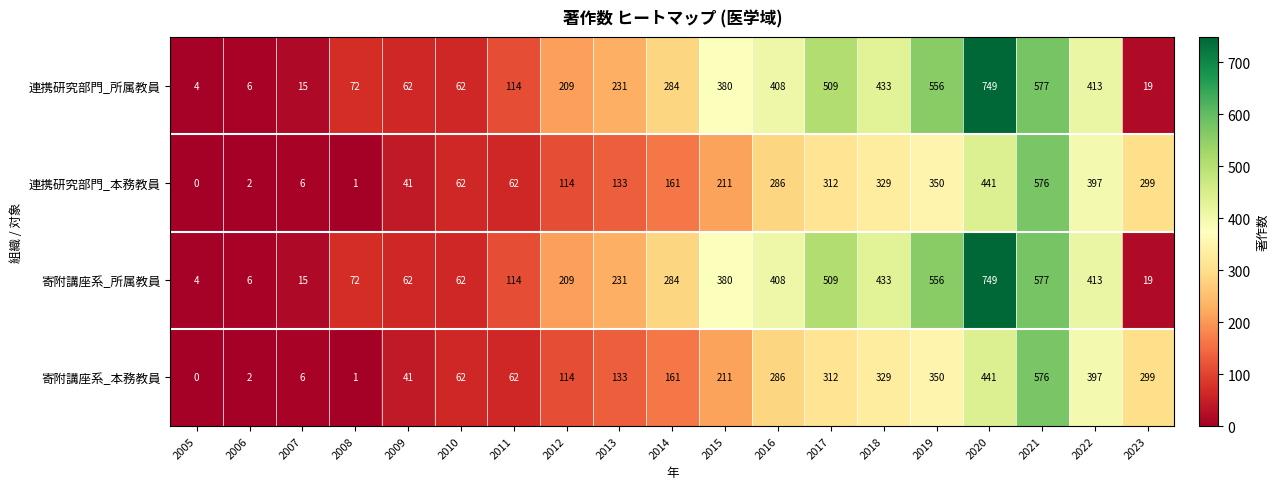

Which label corresponds to the smallest value in the chart?

2005